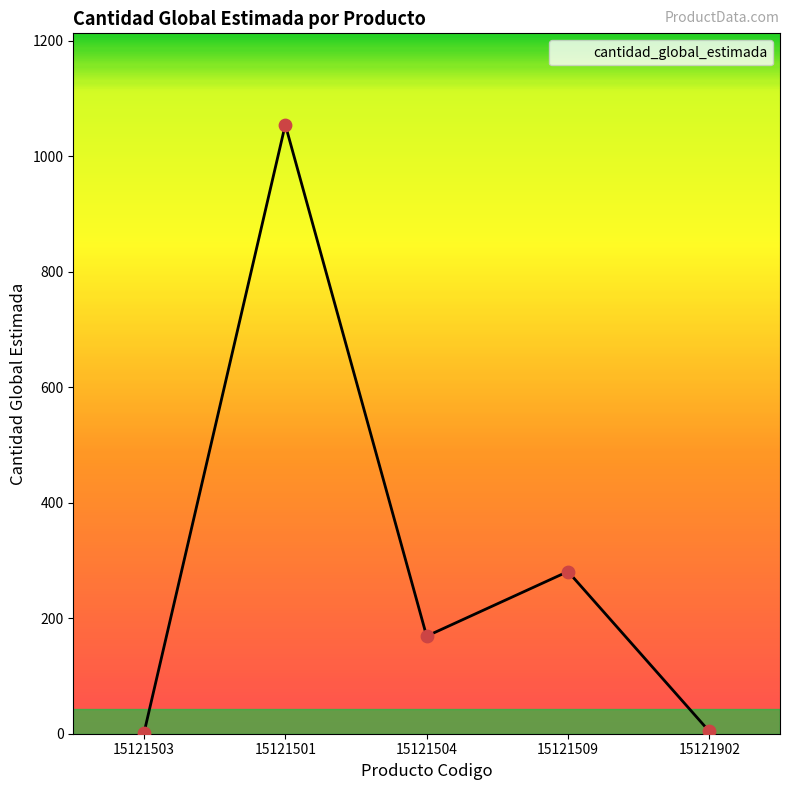

Between 15121501 and 15121503, which is larger?

15121501